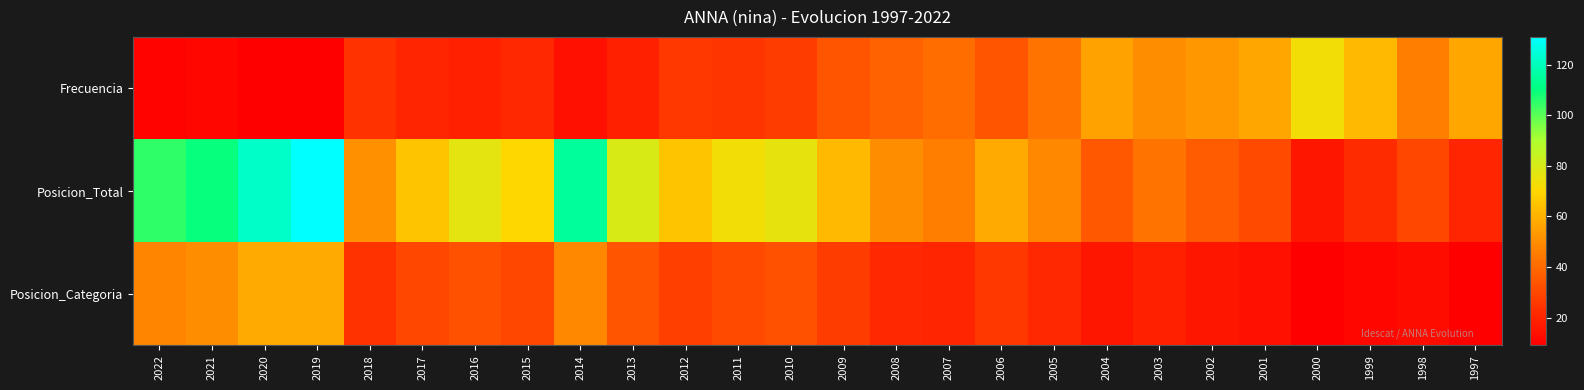

Reading right to left, extract all data points from this chart.

Frecuencia: 1997=57	1998=46	1999=62	2000=73	2001=57	2002=53	2003=50	2004=56	2005=43	2006=34	2007=41	2008=38	2009=34	2010=27	2011=25	2012=26	2013=19	2014=14	2015=21	2016=19	2017=20	2018=24	2019=9	2020=9	2021=11	2022=10
Posicion_Total: 1997=20	1998=30	1999=22	2000=16	2001=31	2002=36	2003=43	2004=35	2005=49	2006=58	2007=46	2008=50	2009=62	2010=76	2011=73	2012=65	2013=80	2014=115	2015=70	2016=77	2017=65	2018=51	2019=131	2020=122	2021=110	2022=105
Posicion_Categoria: 1997=9	1998=13	1999=11	2000=9	2001=14	2002=16	2003=19	2004=16	2005=21	2006=26	2007=20	2008=21	2009=27	2010=33	2011=31	2012=28	2013=34	2014=49	2015=30	2016=33	2017=30	2018=24	2019=58	2020=58	2021=50	2022=48